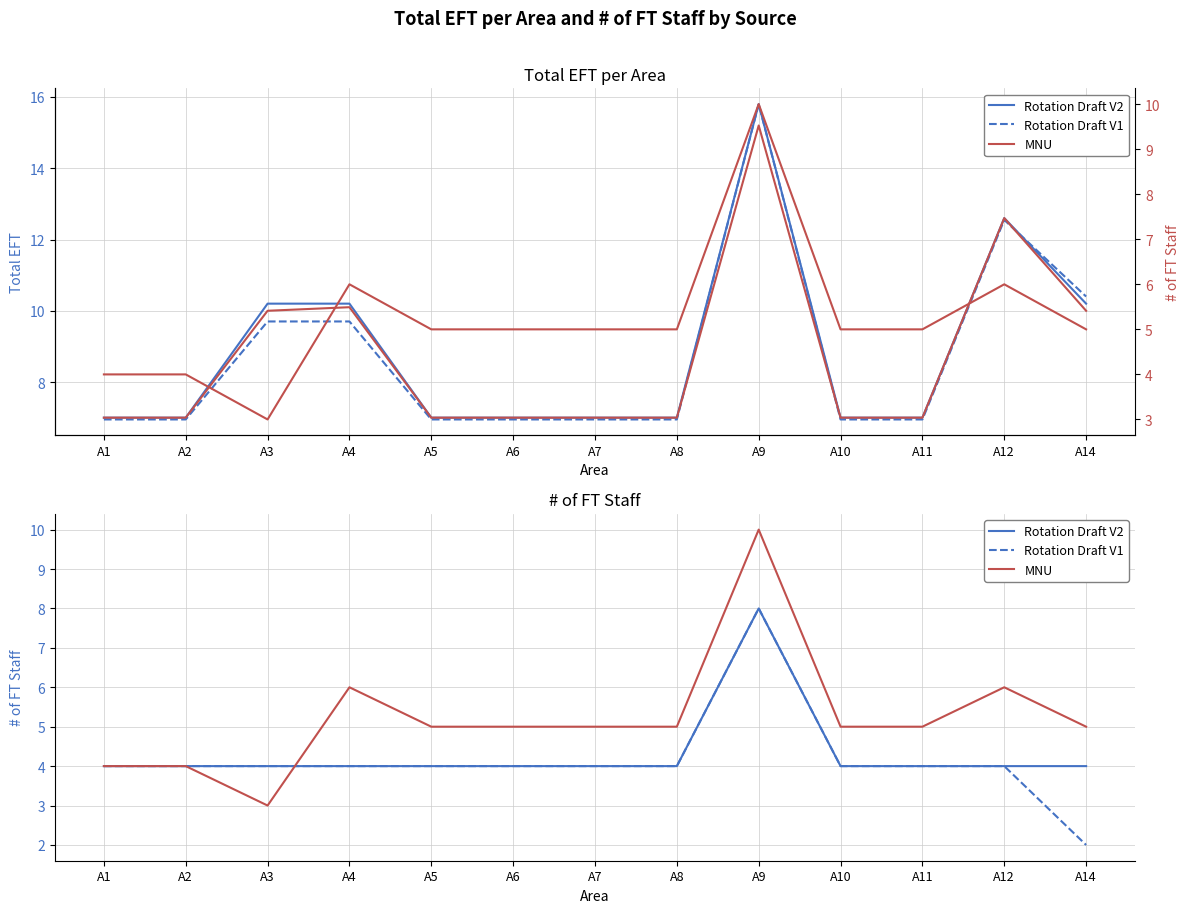

List the labels in order of Rotation Draft V2 value, smallest first.

A1, A2, A3, A4, A5, A6, A7, A8, A10, A11, A12, A14, A9